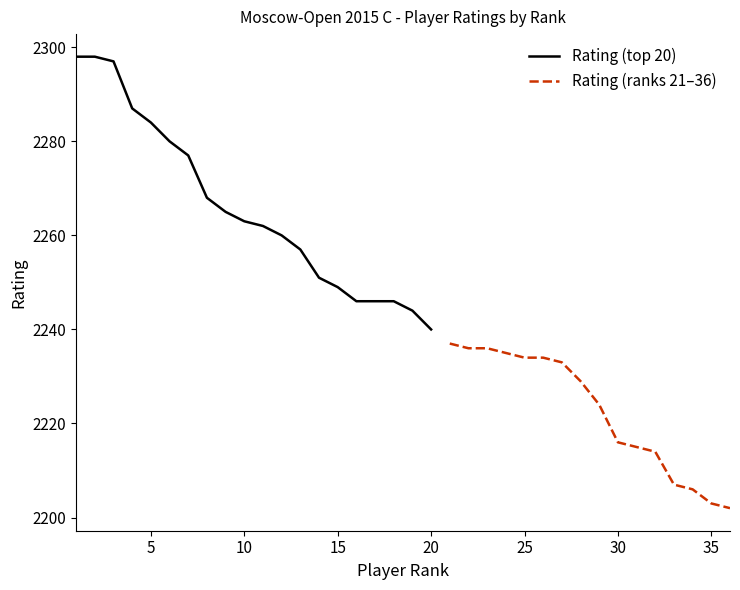

At which label does Rating (top 20) reach its minimum?

20